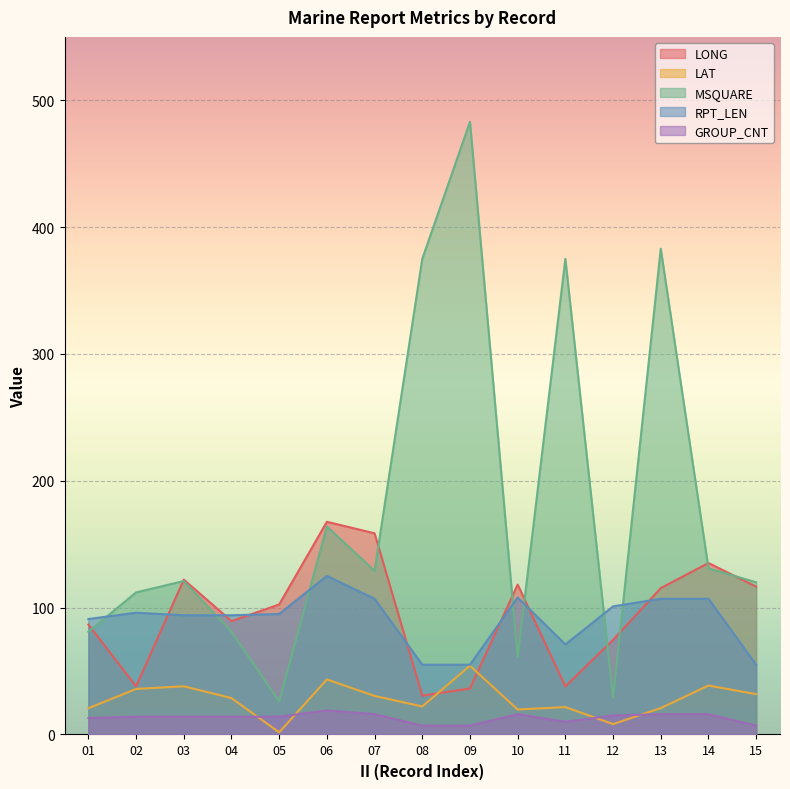

What is the difference between the GROUP_CNT values at 05 and 15?

7.0